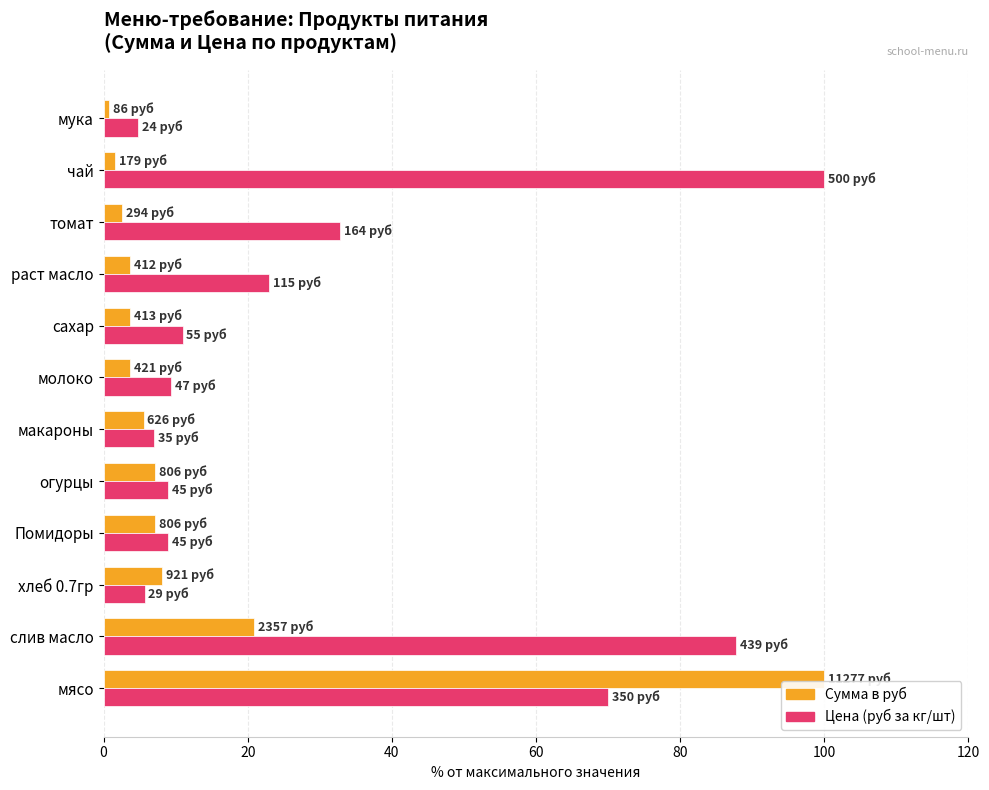

What is the maximum value shown in the chart?

100.0